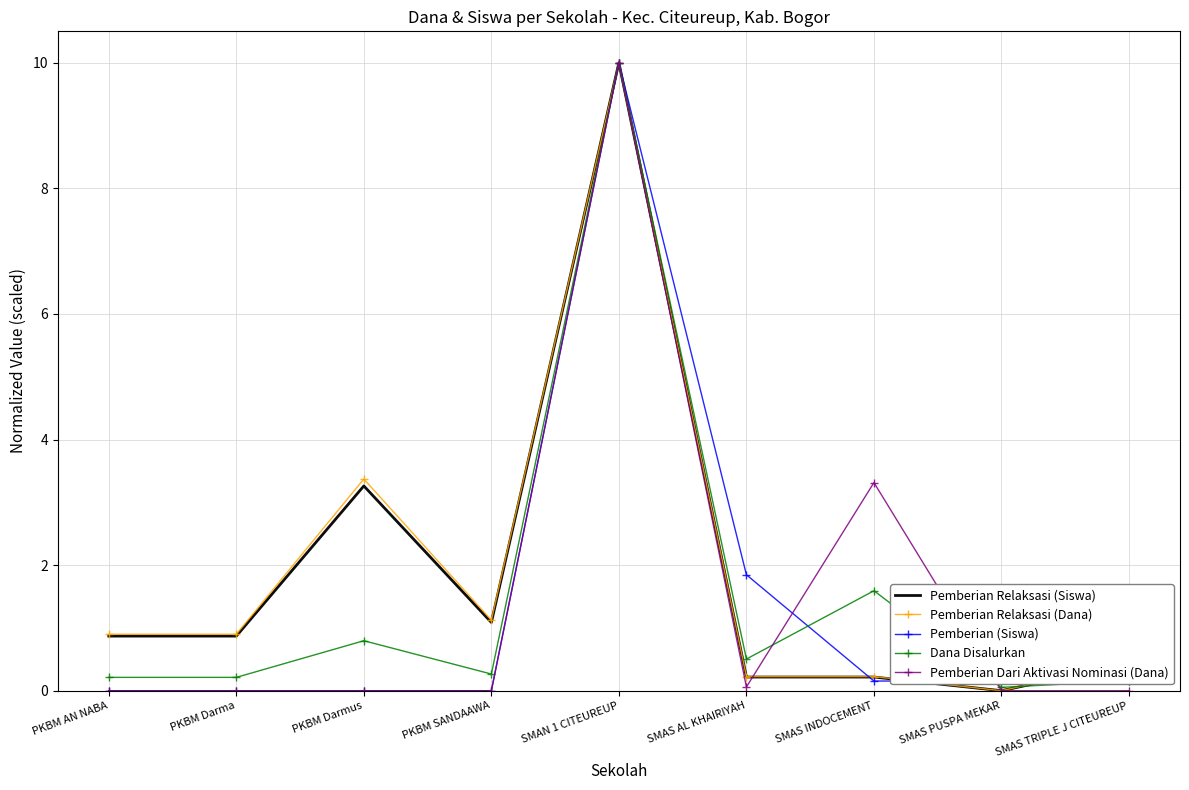

What value does the Pemberian Relaksasi (Dana) series have at PKBM Darma?

0.9